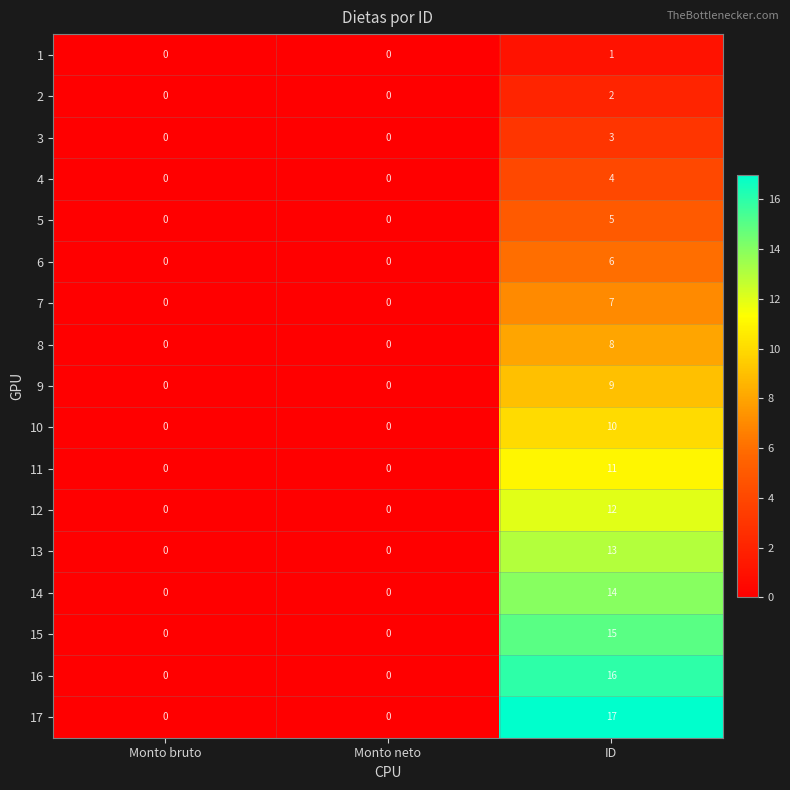

How many distinct data groups are displayed?

17